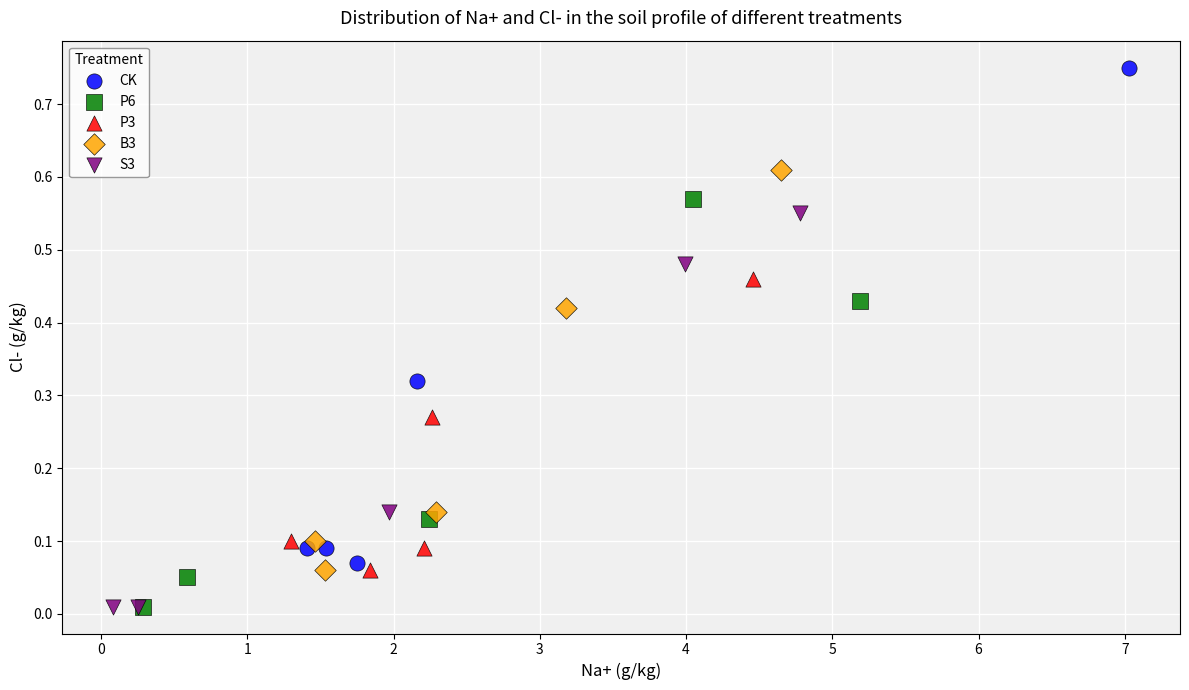

Which series has the largest Y range (max minus min)?

CK